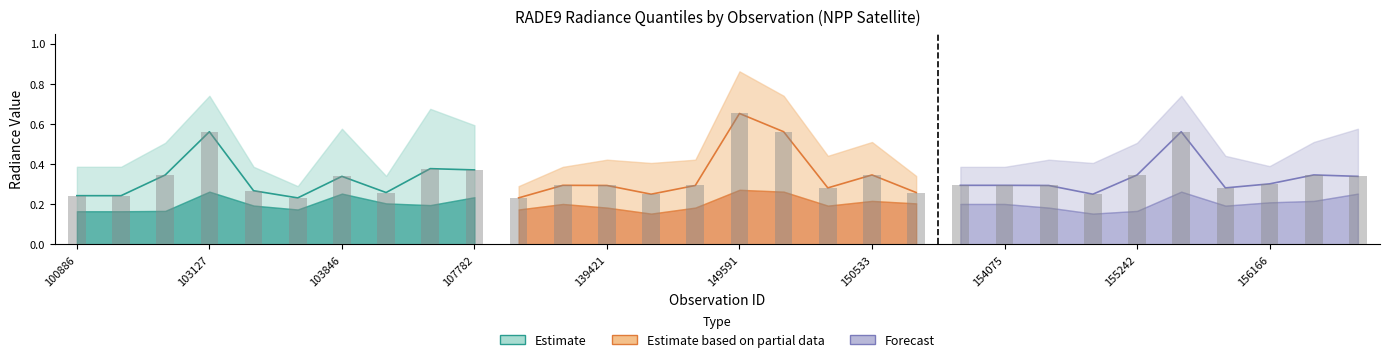

The value of rade9_bin_3q at 102879 is 0.4. True or false?

True